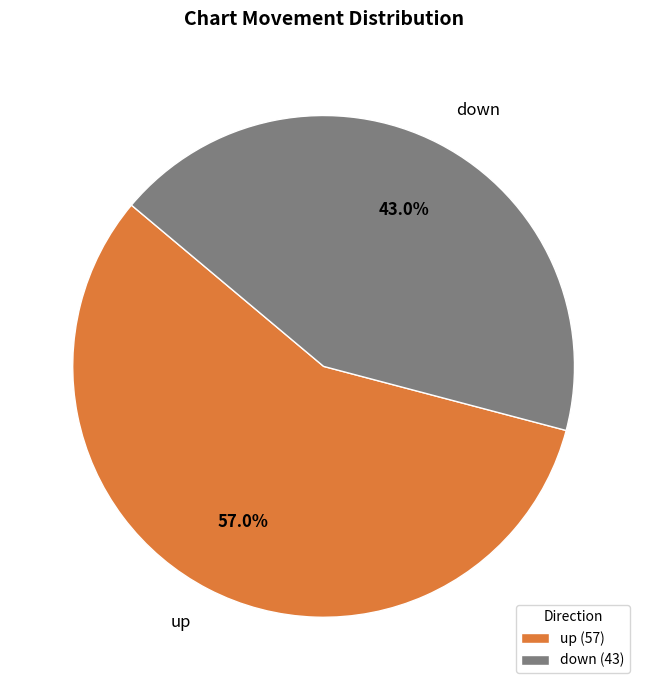

Does down represent more than half of the total?

No